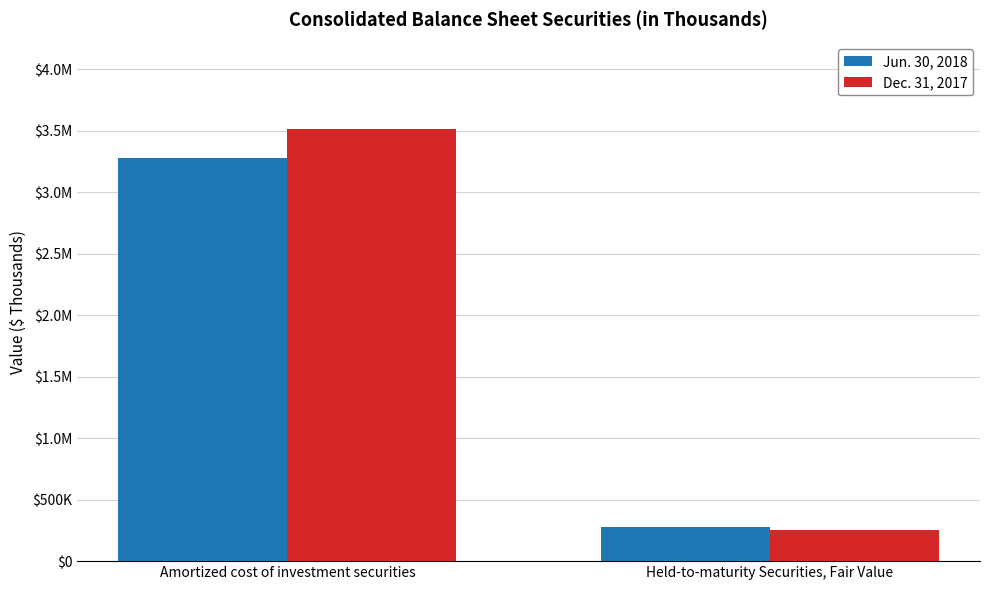

Reading right to left, transcribe all the data shown in this chart.

Jun. 30, 2018: Held-to-maturity Securities, Fair Value=274718	Amortized cost of investment securities=3280814
Dec. 31, 2017: Held-to-maturity Securities, Fair Value=256314	Amortized cost of investment securities=3515401